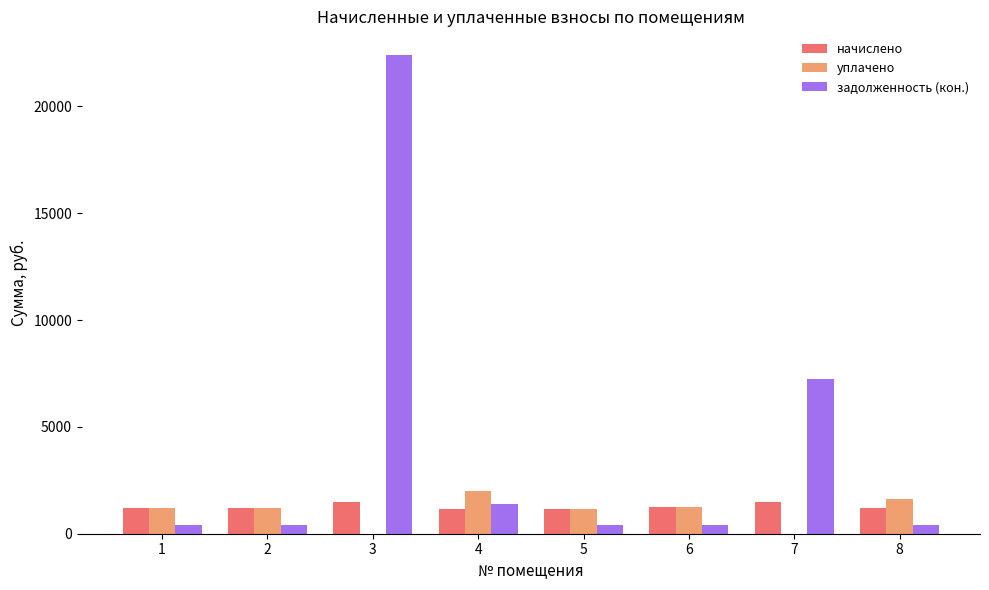

What is the sum of all уплачено values?

8438.0